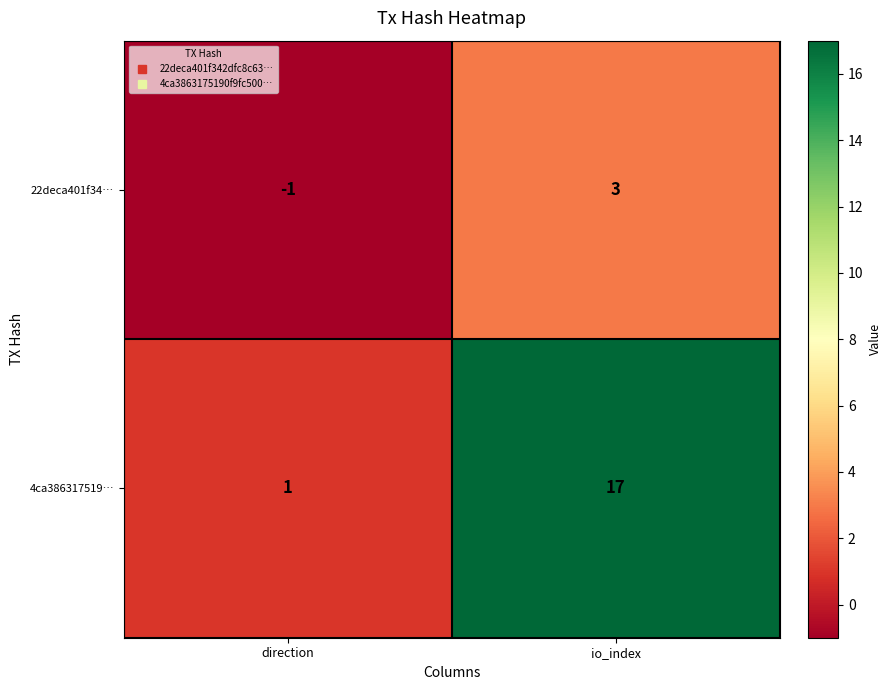

At how many categories does at least one series exceed 16?

1